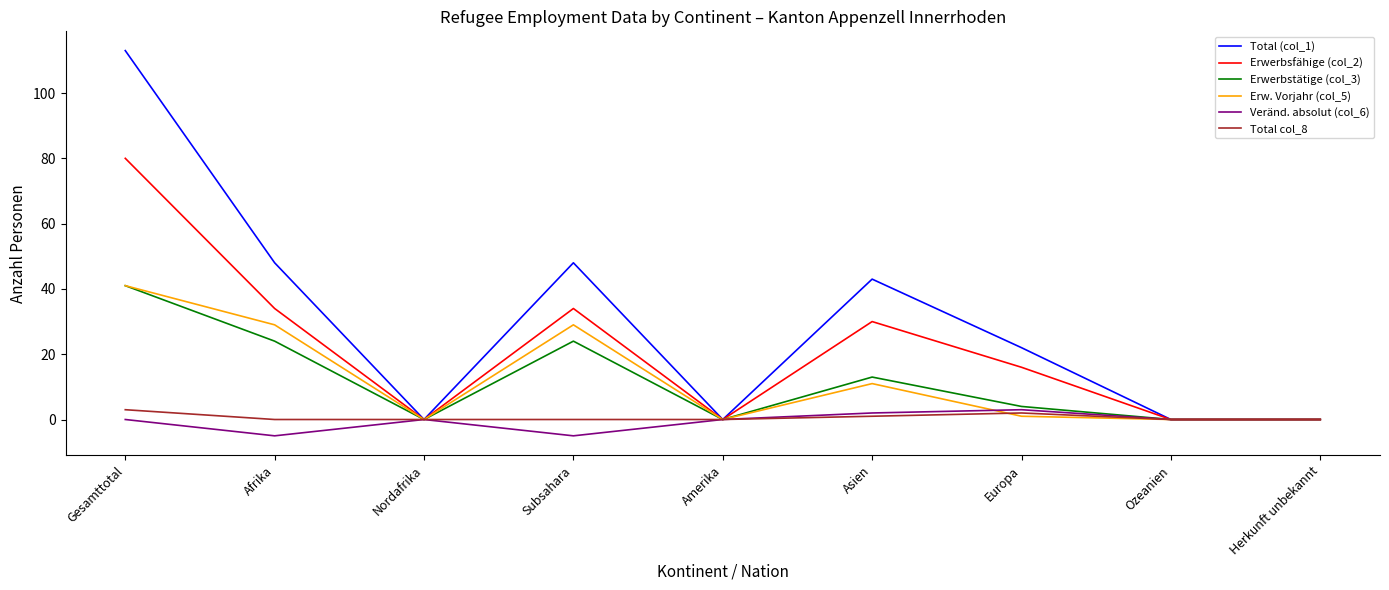

How many lines are shown in the chart?

6